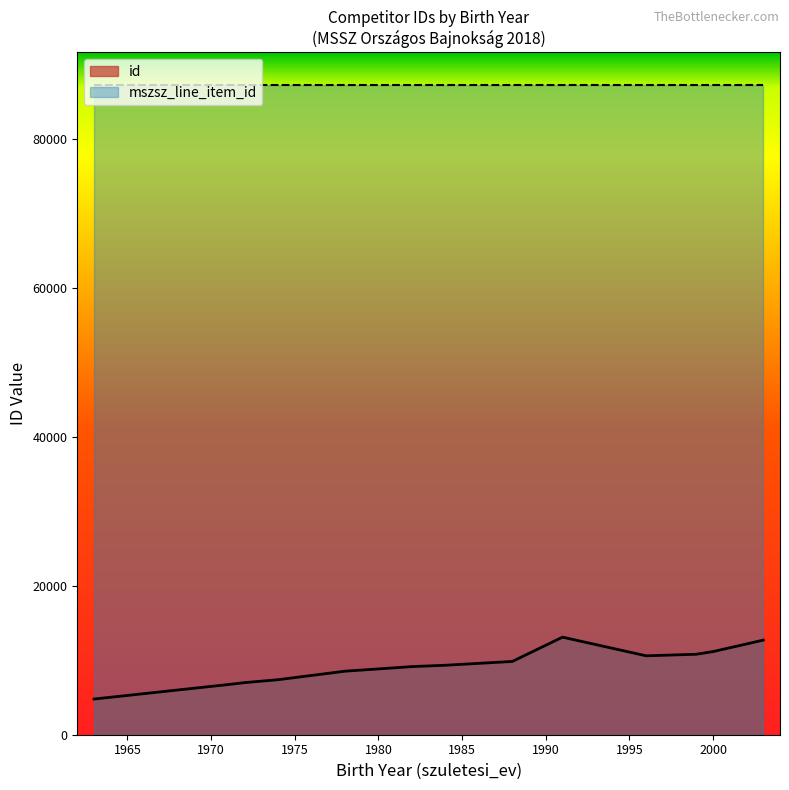

True or false: mszsz_line_item_id and id intersect in this chart.

False